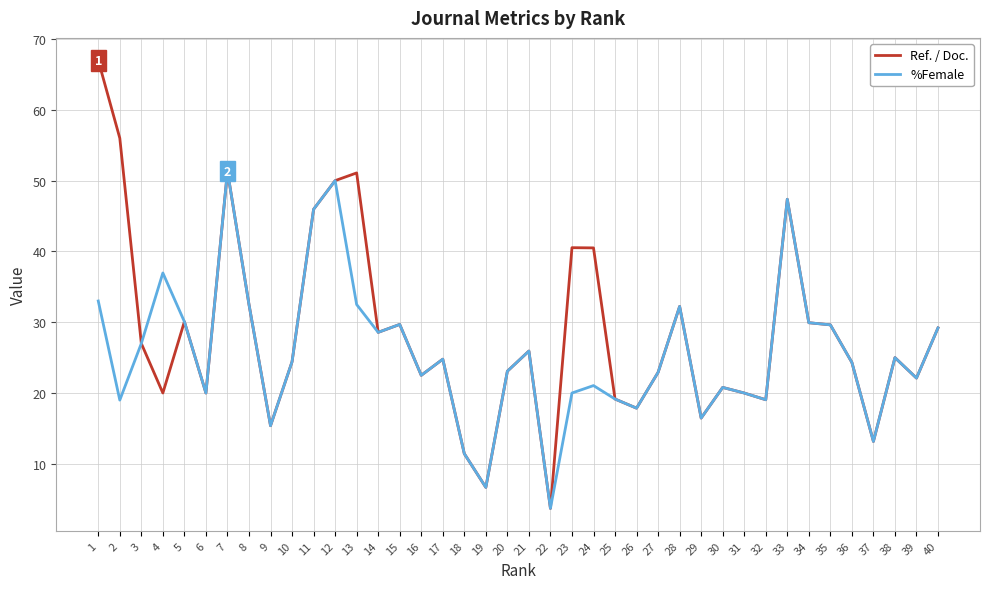

The %Female series shows 40.2 at 10. True or false?

False